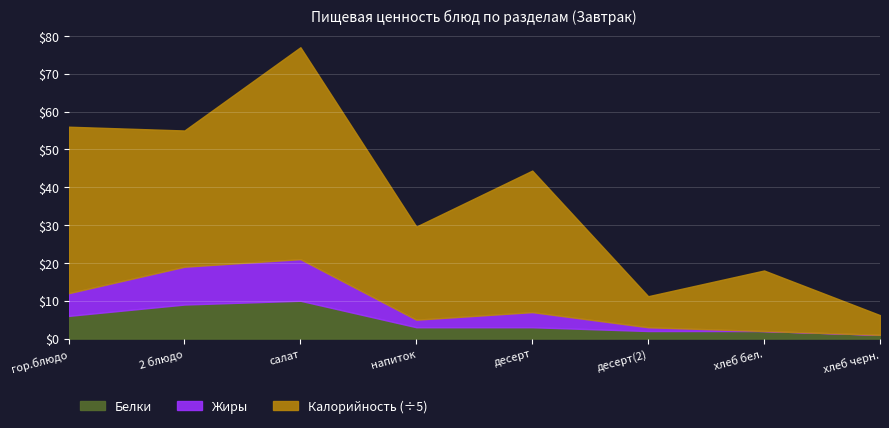

Where is the first local minimum for Калорийность?

2 блюдо